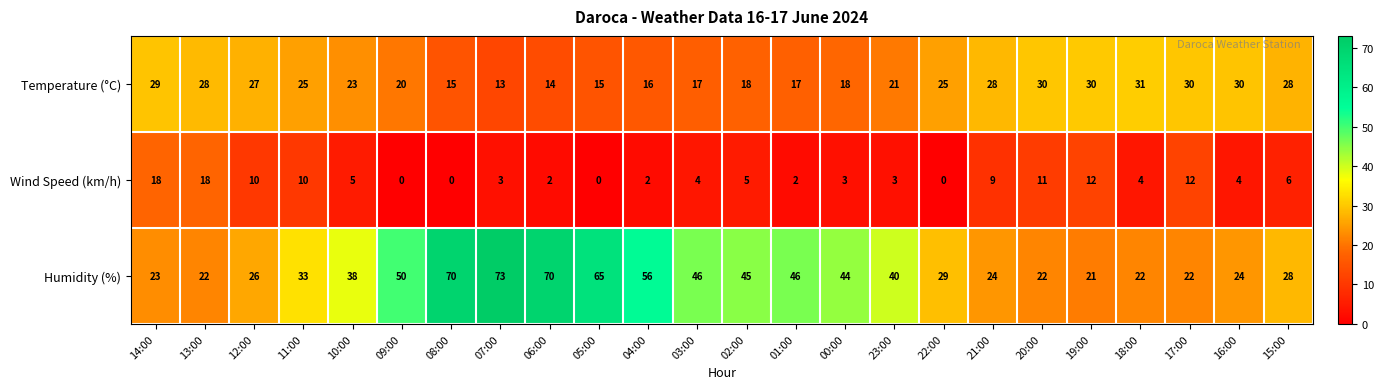

Which label corresponds to the largest value in the chart?

07:00